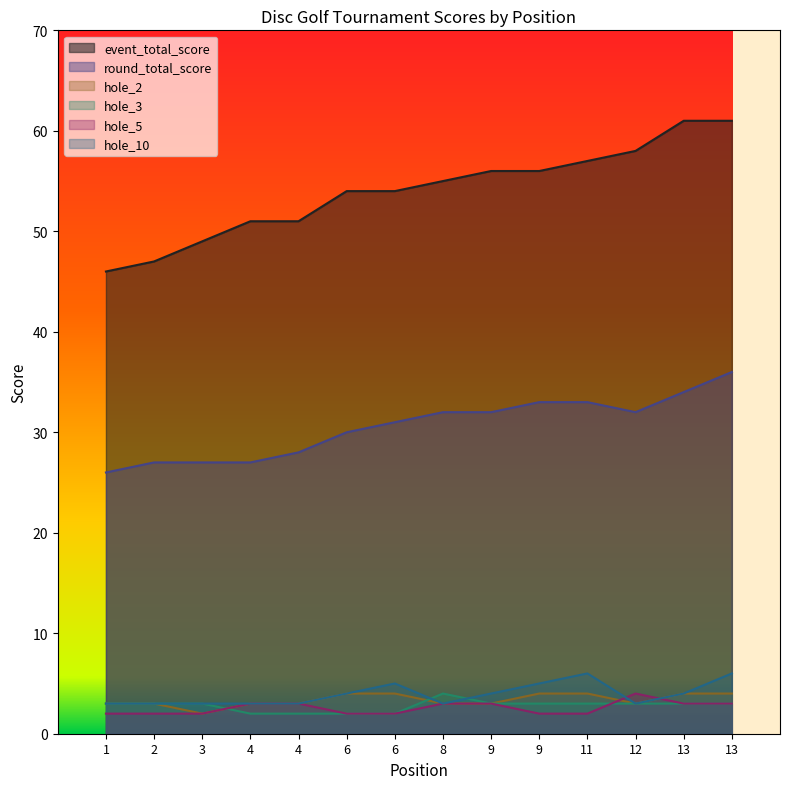

What is the difference between the highest and lowest values at 9?

53